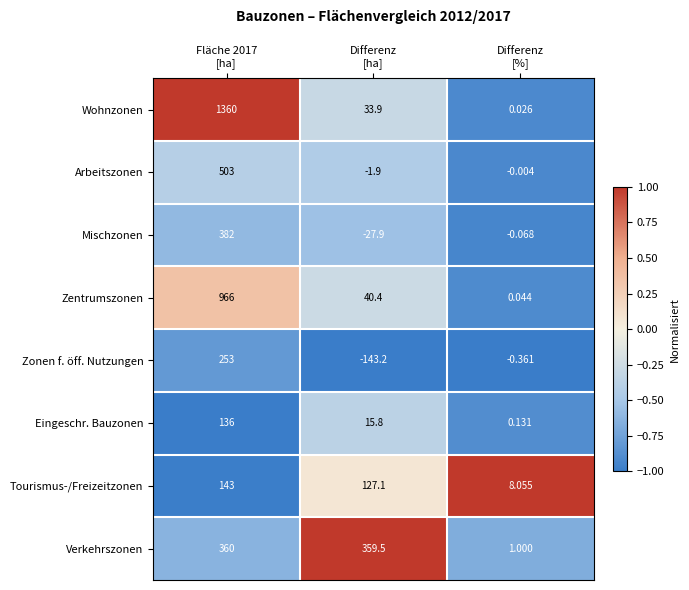

List the series in order of their peak value, lowest first.

Eingeschr. Bauzonen, Tourismus-/Freizeitzonen, Zonen f. öff. Nutzungen, Verkehrszonen, Mischzonen, Arbeitszonen, Zentrumszonen, Wohnzonen